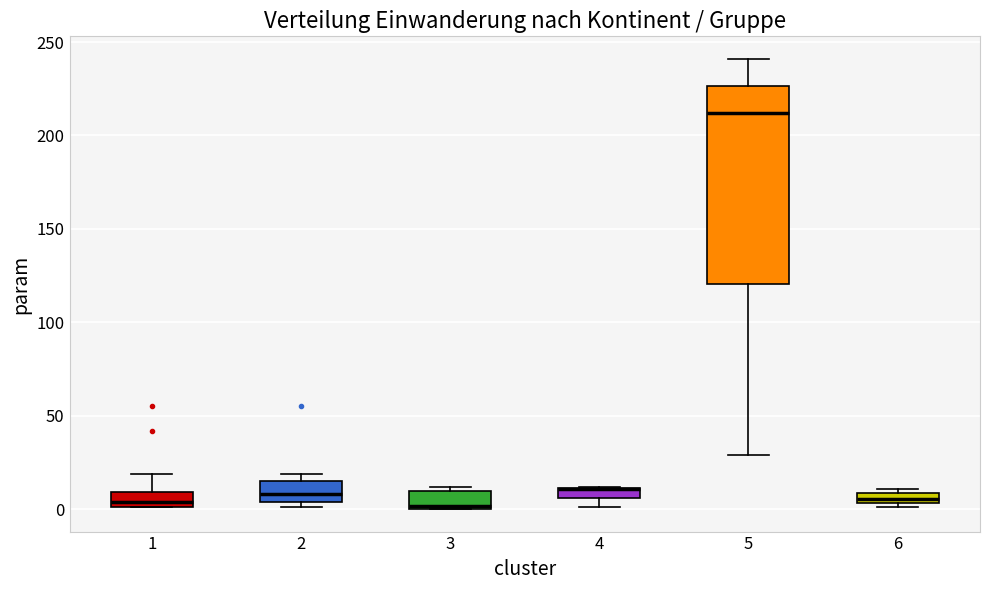

Comparing the boxes themselves (not the whiskers), which one is the tallest?

5